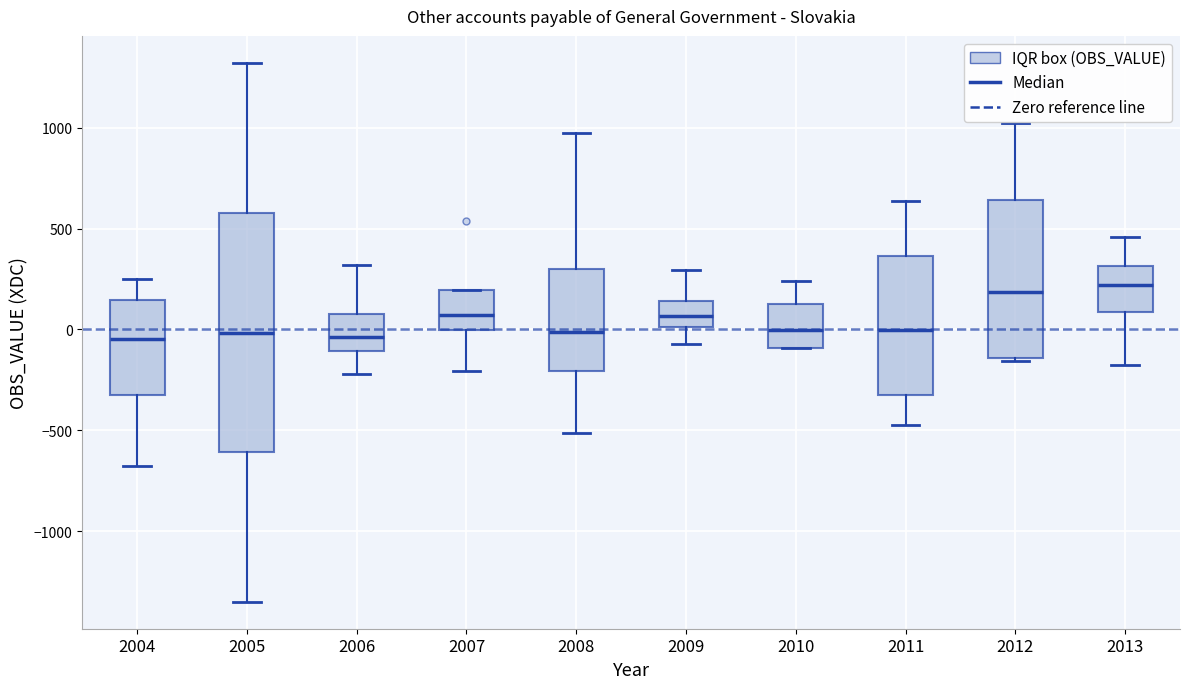

Reading left to right, read every box against the y-axis: the position of its median line, the range the box covers, and the ends of its whiskers. The values are not printed on the chart, so give them approximately, as read against the axis.

2004: median -50, box -300 to 150, whiskers -700 to 250
2005: median 0, box -600 to 600, whiskers -1350 to 1300
2006: median -50, box -100 to 100, whiskers -200 to 300
2007: median 50, box 0 to 200, whiskers -200 to 200
2008: median 0, box -200 to 300, whiskers -500 to 950
2009: median 50, box 0 to 150, whiskers -50 to 300
2010: median 0, box -100 to 150, whiskers -100 to 250
2011: median 0, box -350 to 350, whiskers -450 to 650
2012: median 200, box -150 to 650, whiskers -150 to 1000
2013: median 200, box 100 to 300, whiskers -150 to 450